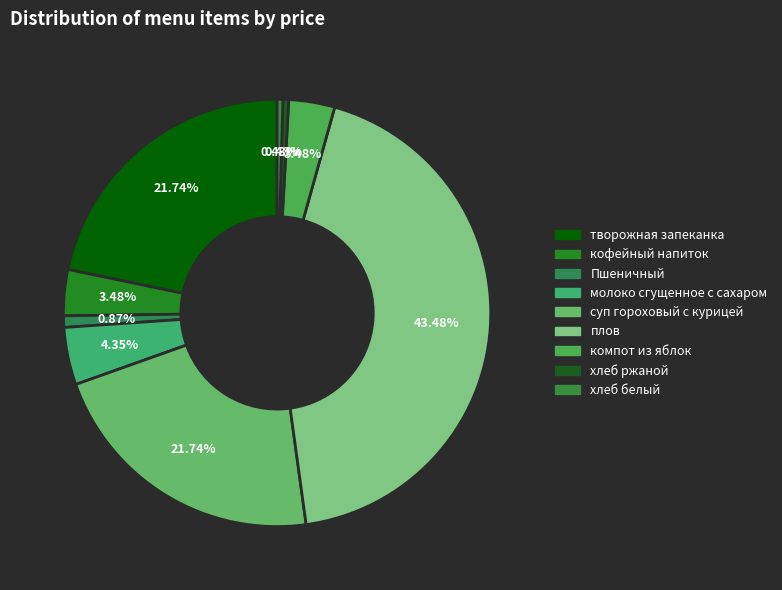

What percentage is the творожная запеканка slice, to the nearest percent?

22%